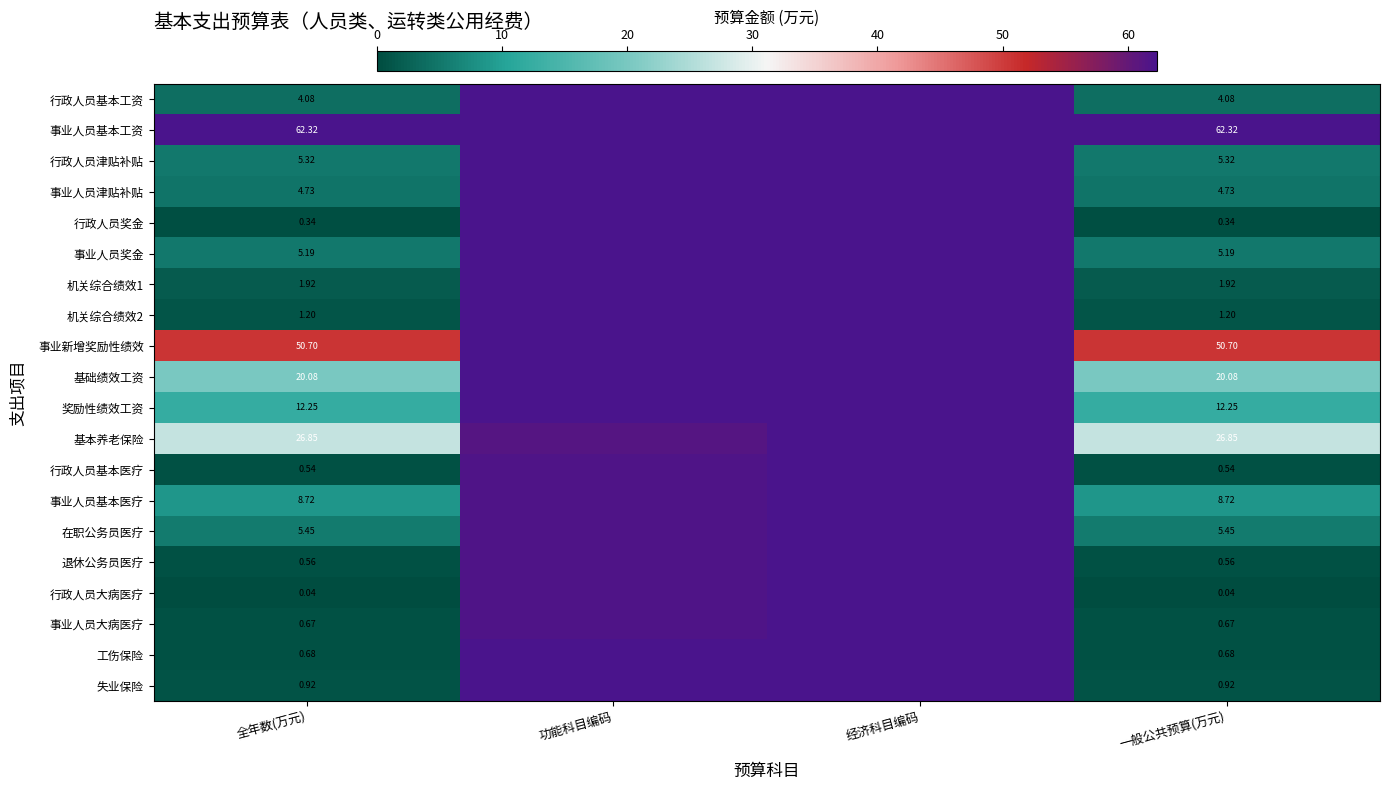

Rank the series at 功能科目编码 from highest to lowest value.

行政人员基本工资, 事业人员基本工资, 行政人员津贴补贴, 事业人员津贴补贴, 行政人员奖金, 事业人员奖金, 机关综合绩效1, 机关综合绩效2, 事业新增奖励性绩效, 基础绩效工资, 奖励性绩效工资, 工伤保险, 失业保险, 行政人员大病医疗, 事业人员大病医疗, 在职公务员医疗, 退休公务员医疗, 事业人员基本医疗, 行政人员基本医疗, 基本养老保险